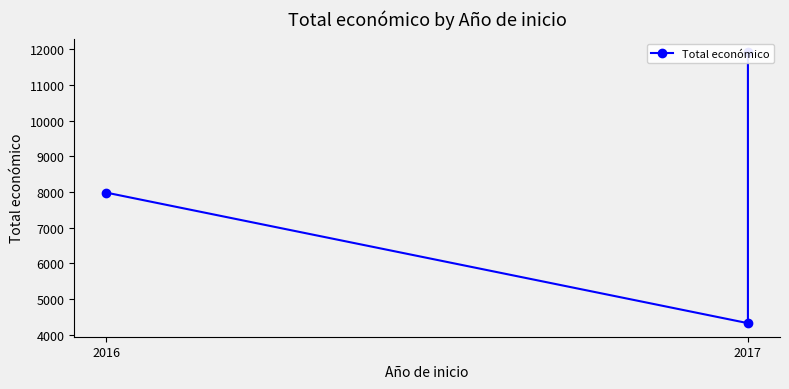

List the labels in order of value, largest first.

2017, 2016, 2017